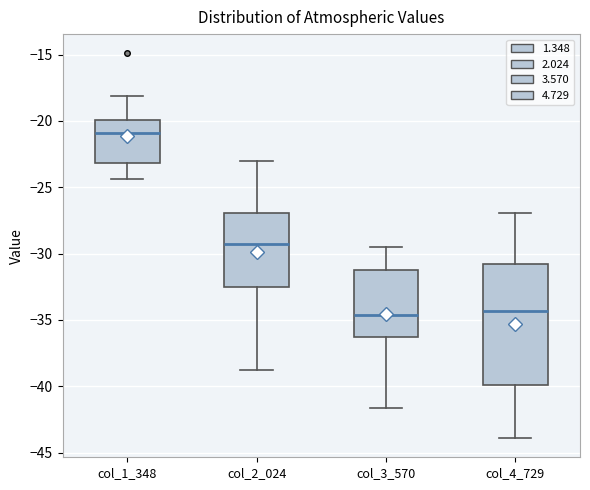

Which box is the tallest, from its lower edge to its upper edge?

col_4_729